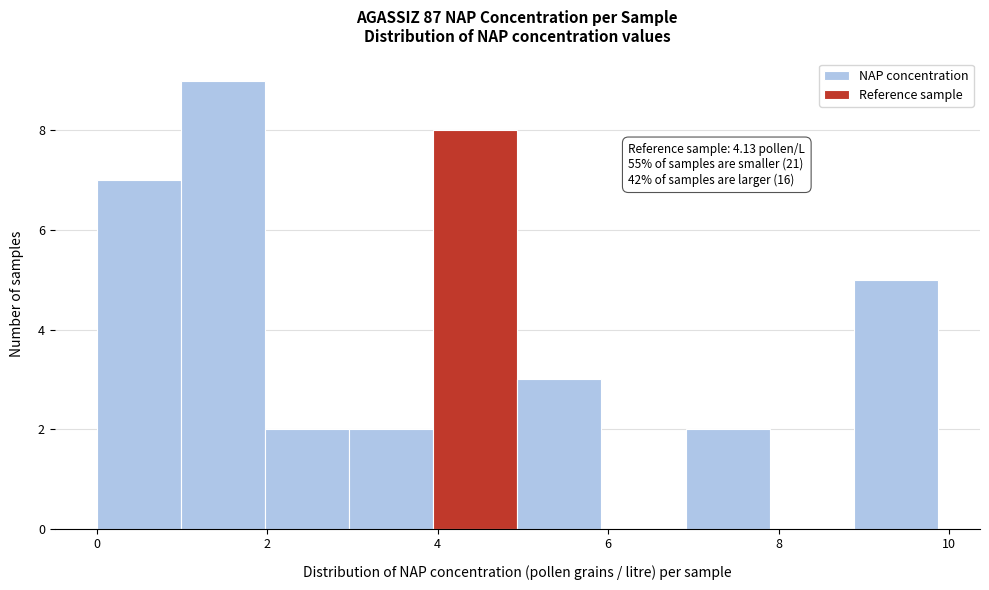

Which range on the x-axis has the tallest bar?

1.0 to 2.0